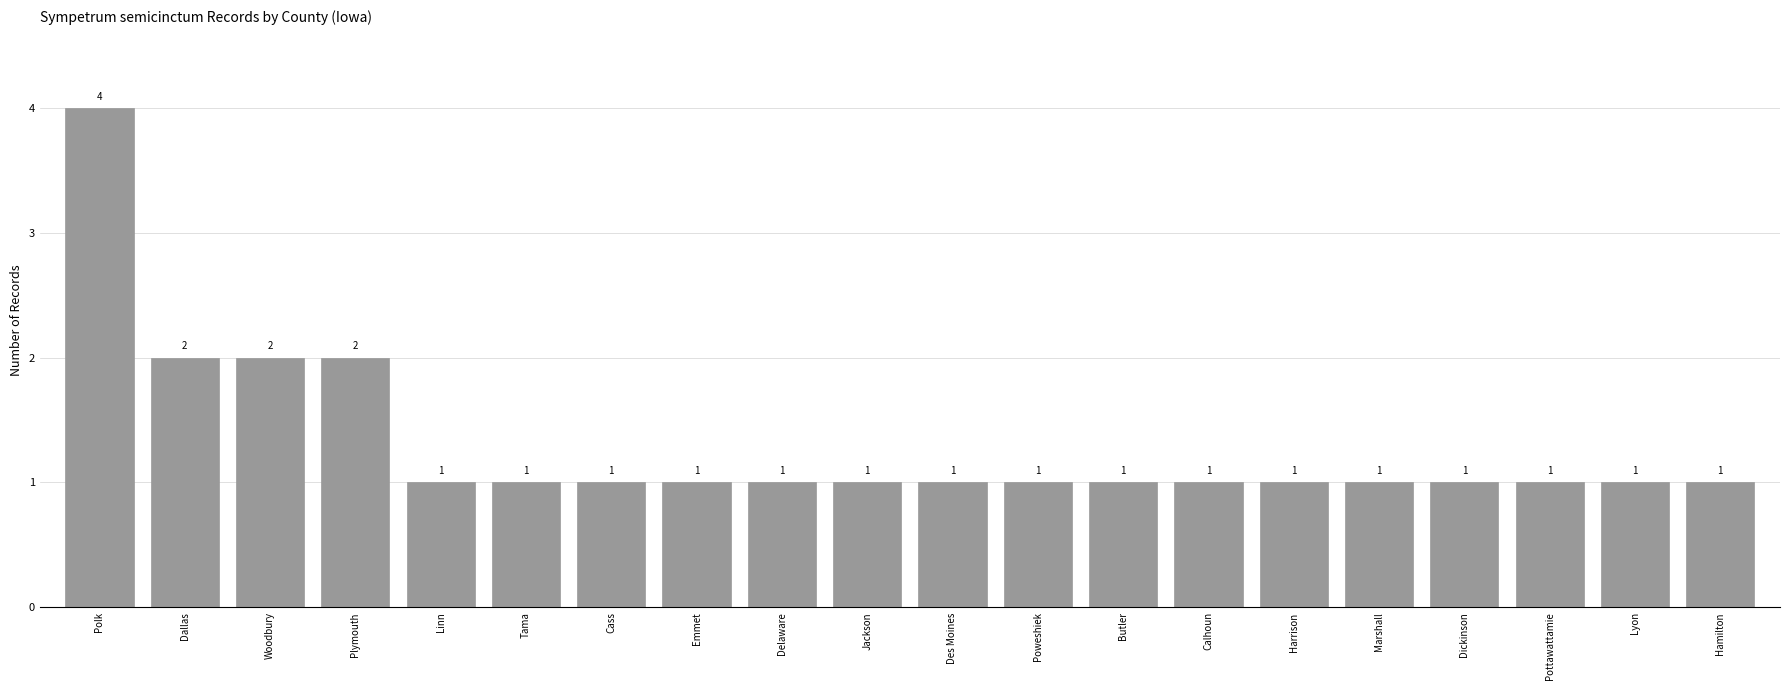

Which label corresponds to the largest value in the chart?

Polk